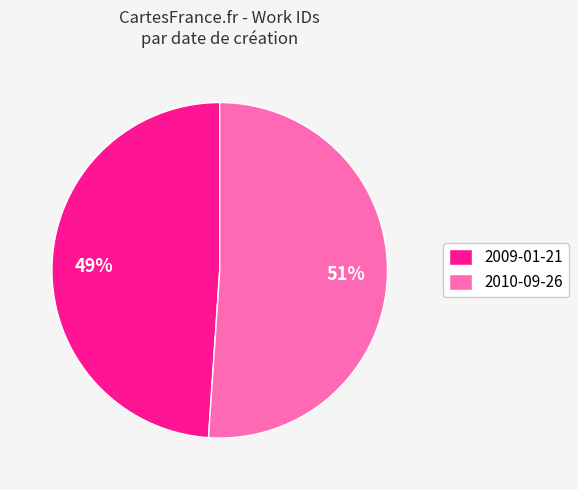

Rank the categories by value from lowest to highest.

2009-01-21, 2010-09-26